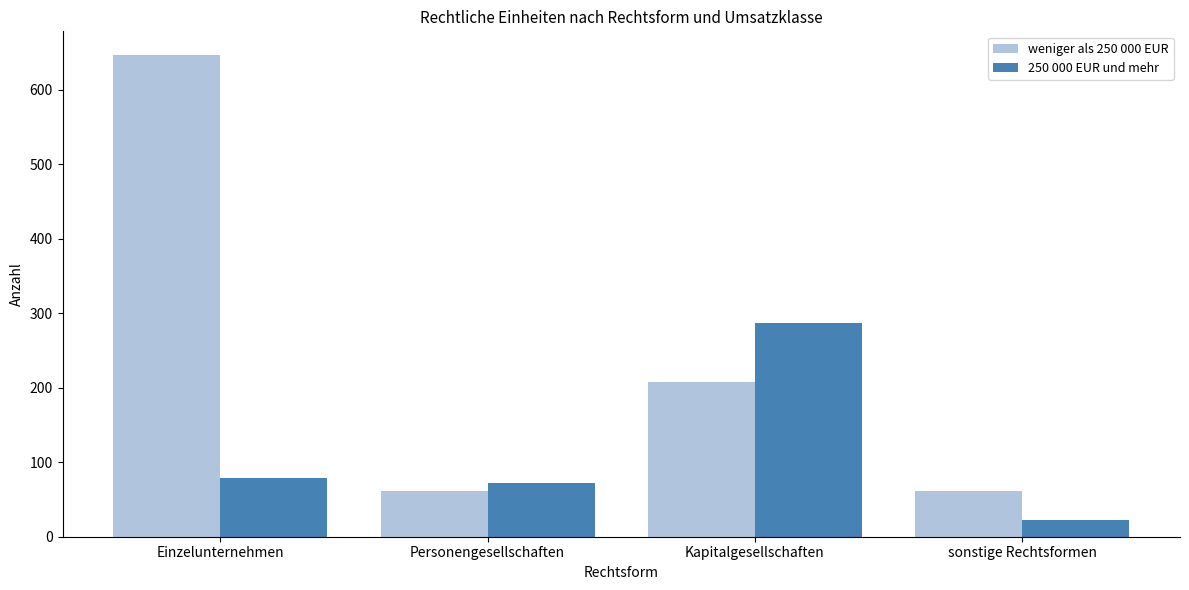

Reading right to left, extract all data points from this chart.

weniger als 250 000 EUR: 61	208	61	646
250 000 EUR und mehr: 22	287	72	79